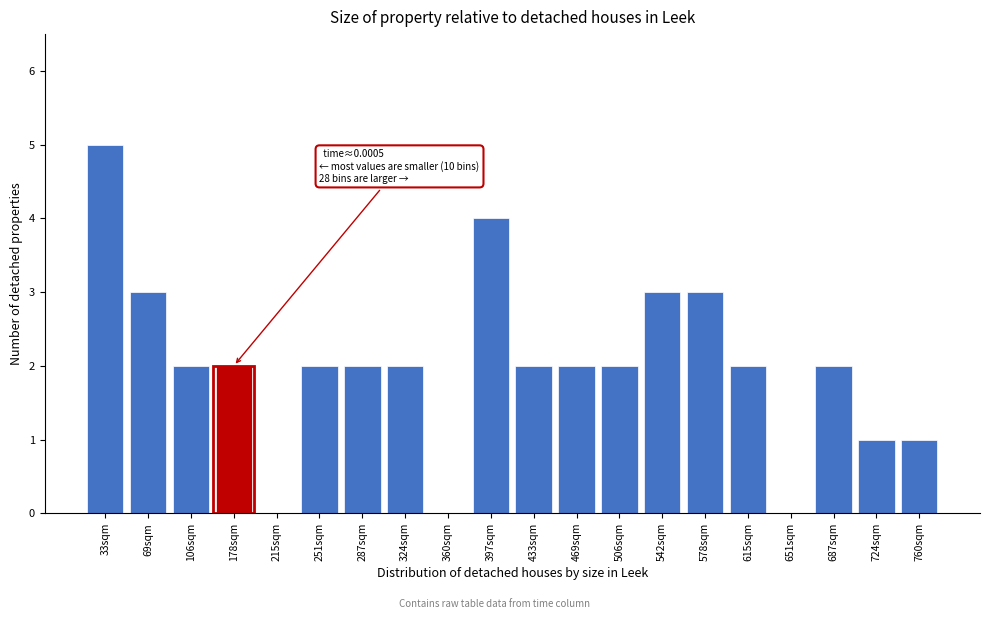

Reading left to right, what are all the values shown in this chart?

33sqm=5	69sqm=3	106sqm=2	178sqm=2	215sqm=0	251sqm=2	287sqm=2	324sqm=2	360sqm=0	397sqm=4	433sqm=2	469sqm=2	506sqm=2	542sqm=3	578sqm=3	615sqm=2	651sqm=0	687sqm=2	724sqm=1	760sqm=1